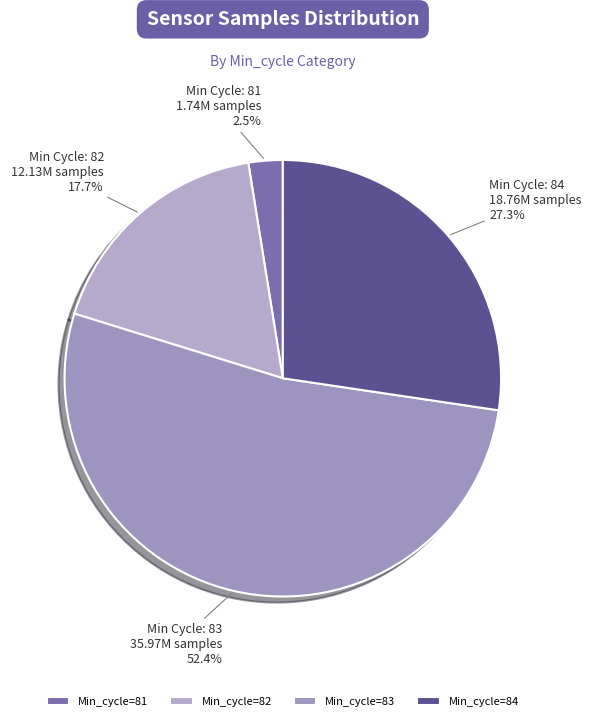

To the nearest percent, what is the average slice percentage?

25%